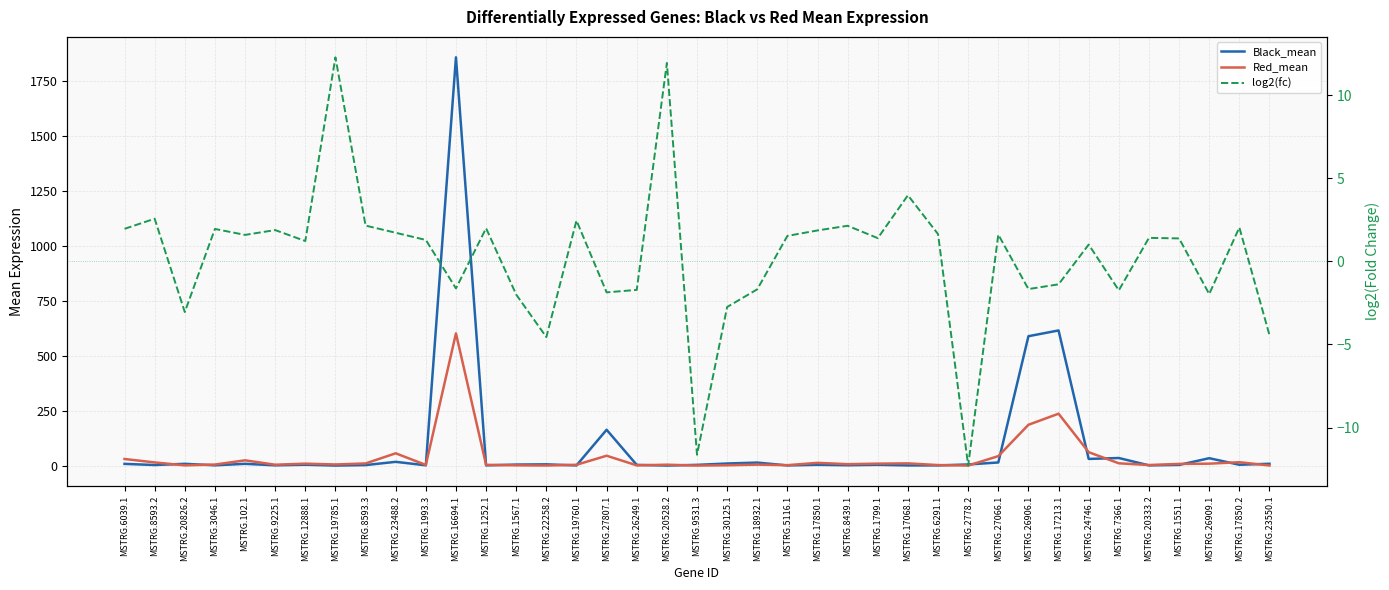

The Black_mean series shows 0.8 at MSTRG.1252.1. True or false?

True